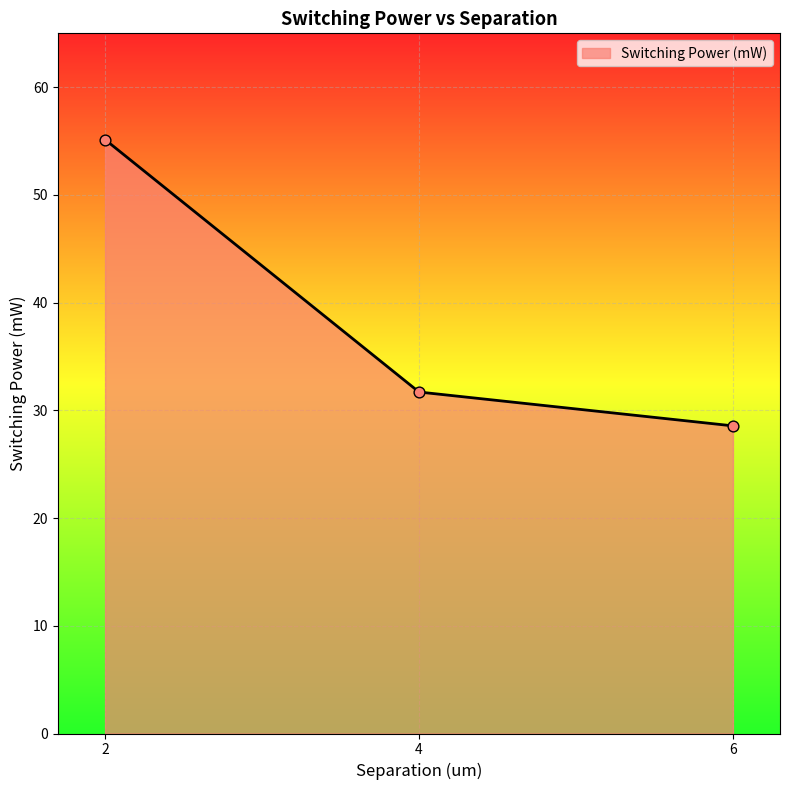

What is the change in value from 2 to 6?

-26.6